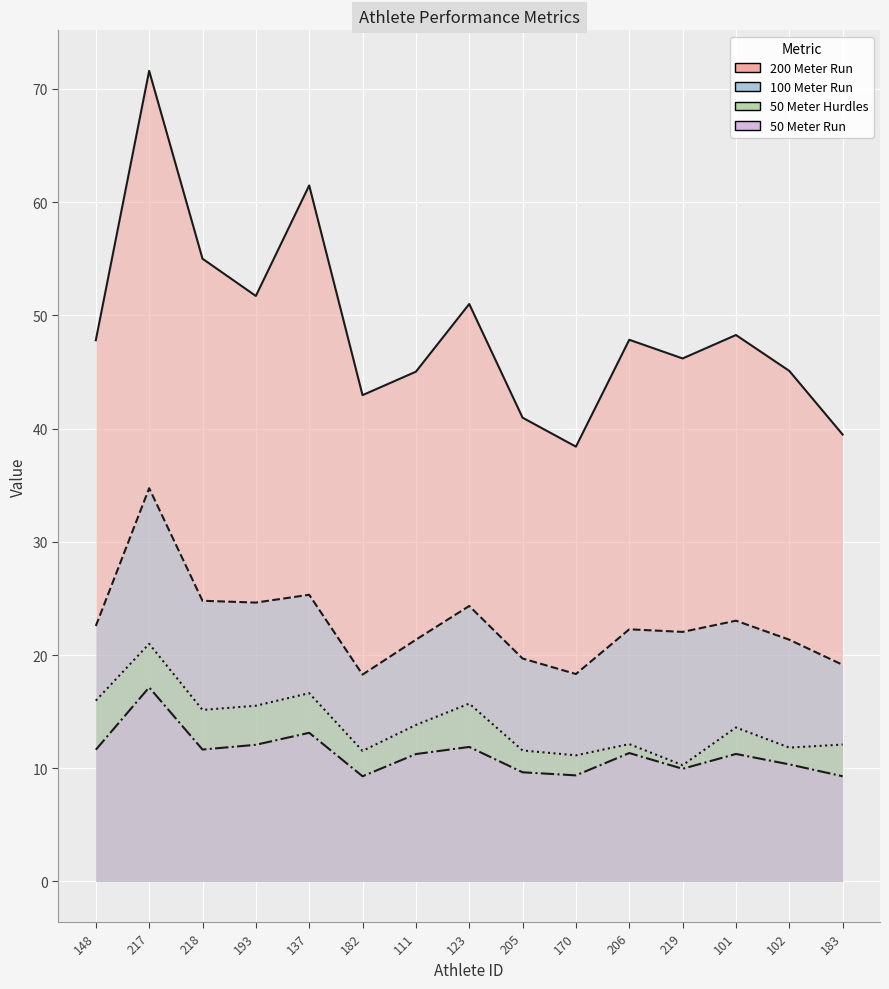

At 123, list the series in order from largest to smallest.

200 Meter Run, 100 Meter Run, 50 Meter Hurdles, 50 Meter Run